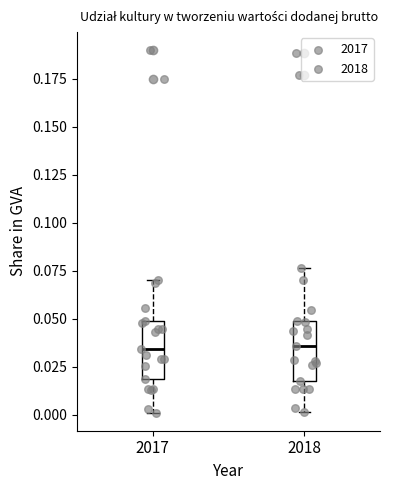

Where is the lower edge of the box at x = 2018 on the y-axis? The values are not printed on the chart, so give them approximately, as read against the axis.

0.015